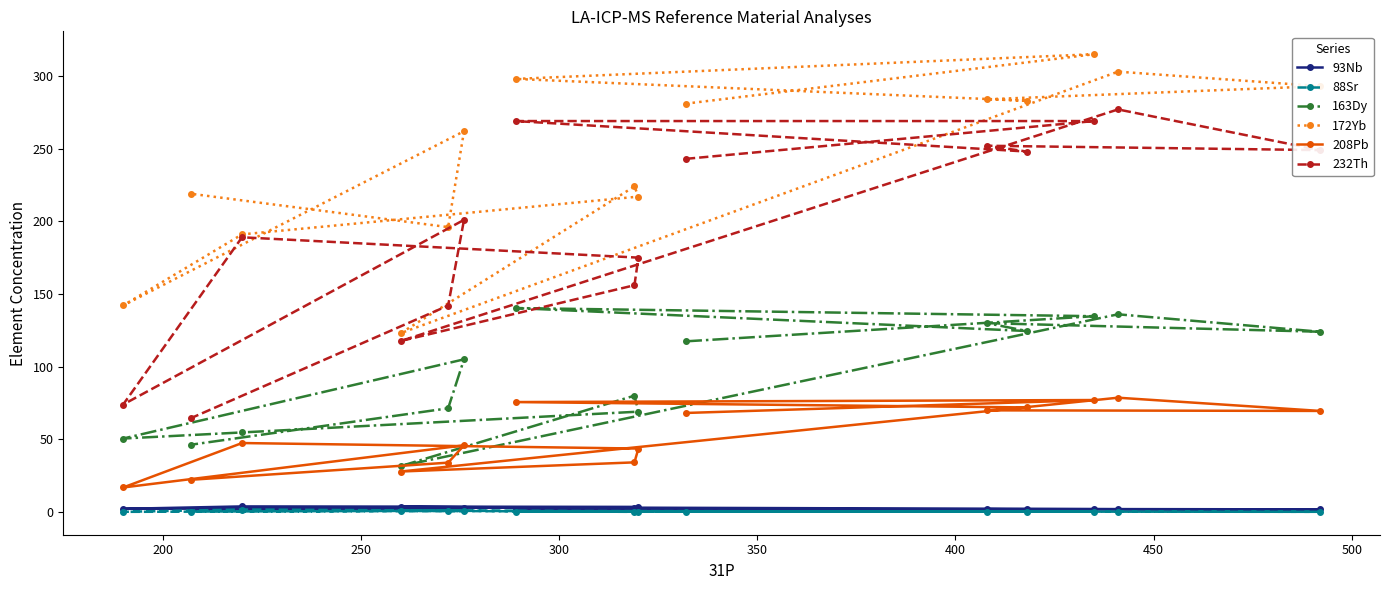

True or false: 88Sr and 232Th cross at least once.

False